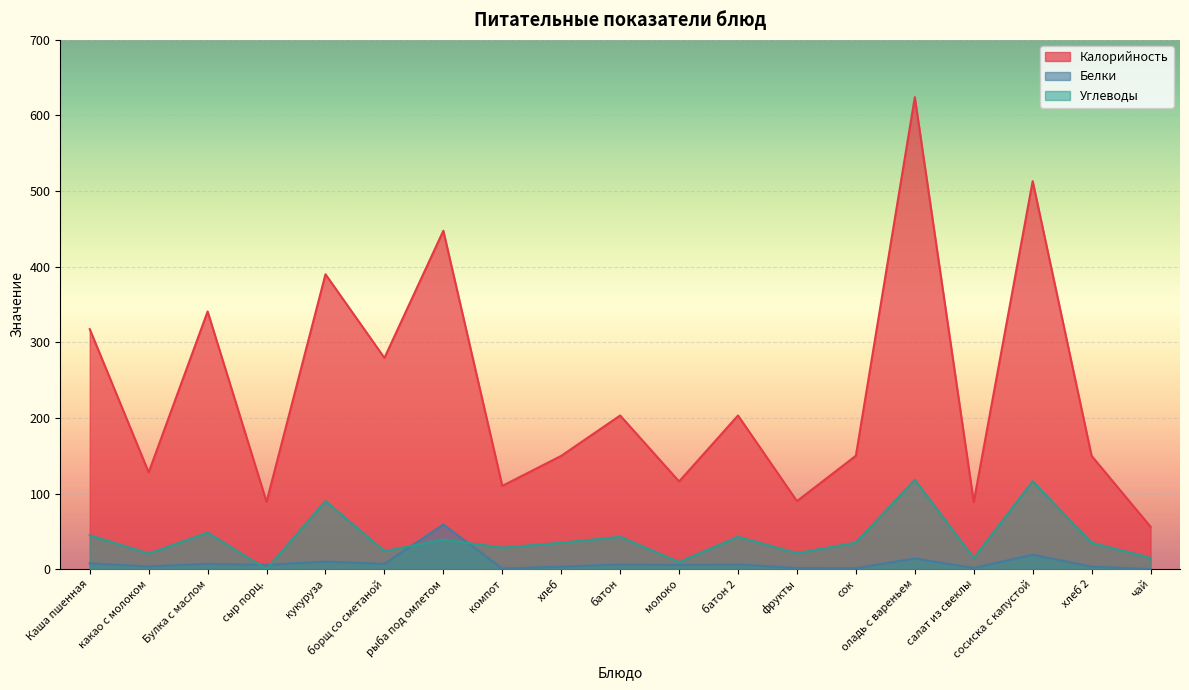

Reading left to right, what are all the values shown in this chart?

Калорийность: 317.4	128.0	340.8	89.0	390.0	279.4	447.5	110.1	149.8	203.2	116.0	203.2	90.0	150.0	624.2	88.8	513.2	149.8	56.1
Белки: 7.7	3.5	7.0	5.6	10.0	6.9	59.0	0.7	3.3	6.2	5.6	6.2	1.4	1.2	14.1	1.6	19.0	3.3	0.1
Углеводы: 44.8	20.6	48.2	0.0	90.0	23.9	38.9	28.5	34.9	42.7	9.4	42.7	21.1	35.1	118.2	14.7	116.1	34.9	14.9